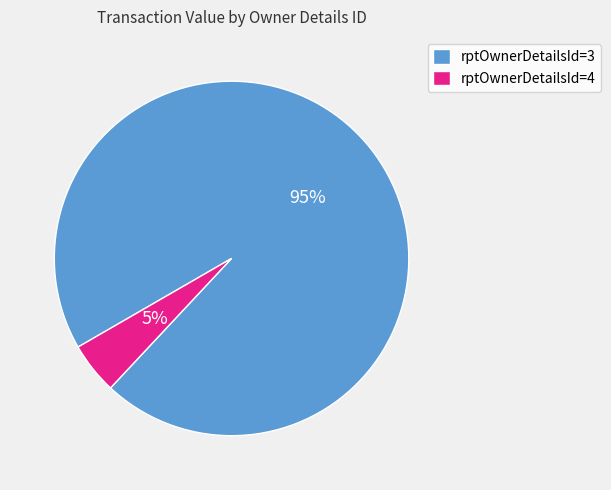

To the nearest percent, what portion does rptOwnerDetailsId=3 represent?

95%